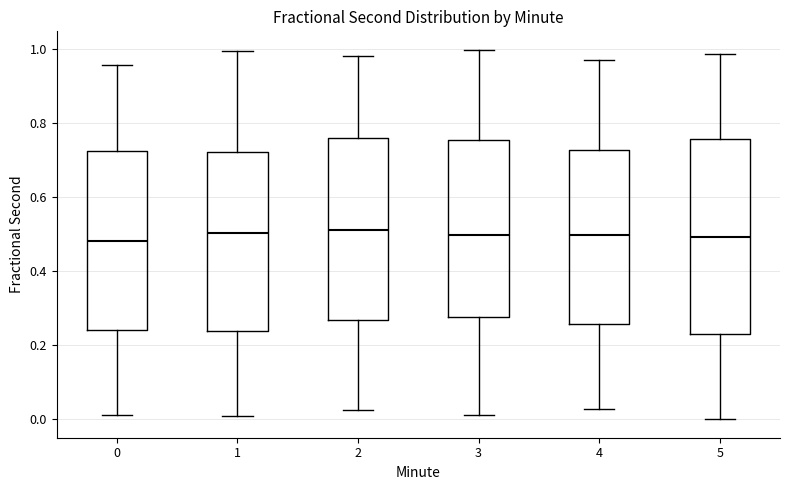

Reading left to right, read every box against the y-axis: the position of its median line, the range the box covers, and the ends of its whiskers. The values are not printed on the chart, so give them approximately, as read against the axis.

0: median 0.48, box 0.24 to 0.72, whiskers 0.02 to 0.96
1: median 0.50, box 0.24 to 0.72, whiskers 0.00 to 1.00
2: median 0.50, box 0.26 to 0.76, whiskers 0.02 to 0.98
3: median 0.50, box 0.28 to 0.76, whiskers 0.02 to 1.00
4: median 0.50, box 0.26 to 0.72, whiskers 0.02 to 0.98
5: median 0.50, box 0.22 to 0.76, whiskers 0.00 to 0.98